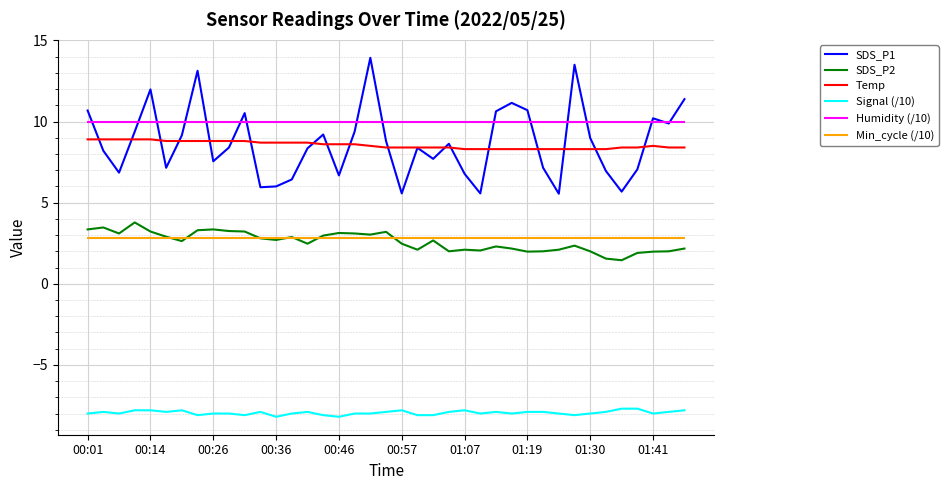

Does the chart display data point markers on the line(s)?

No